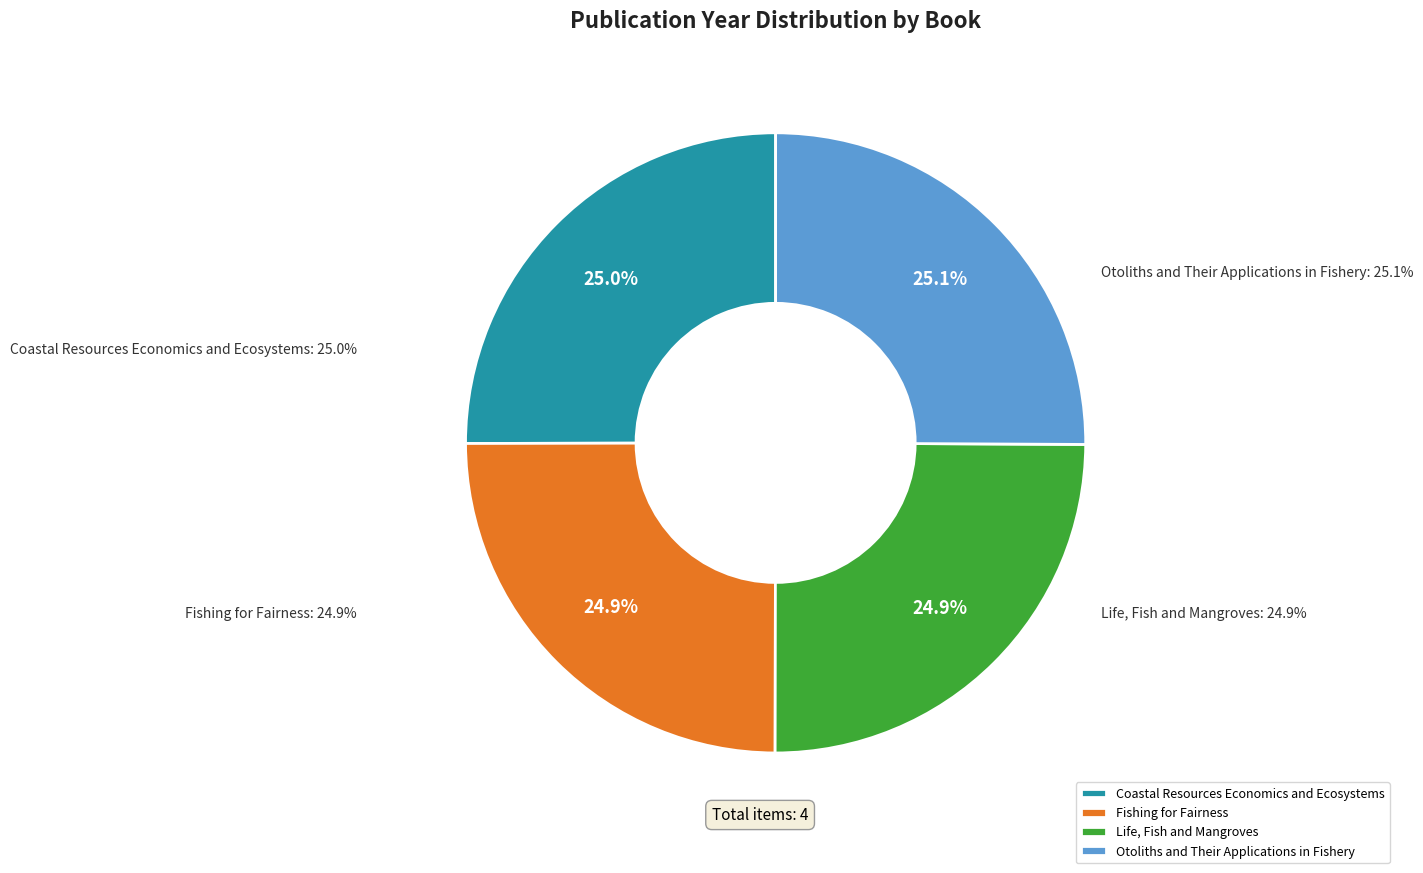

Is there a majority slice in this chart?

No